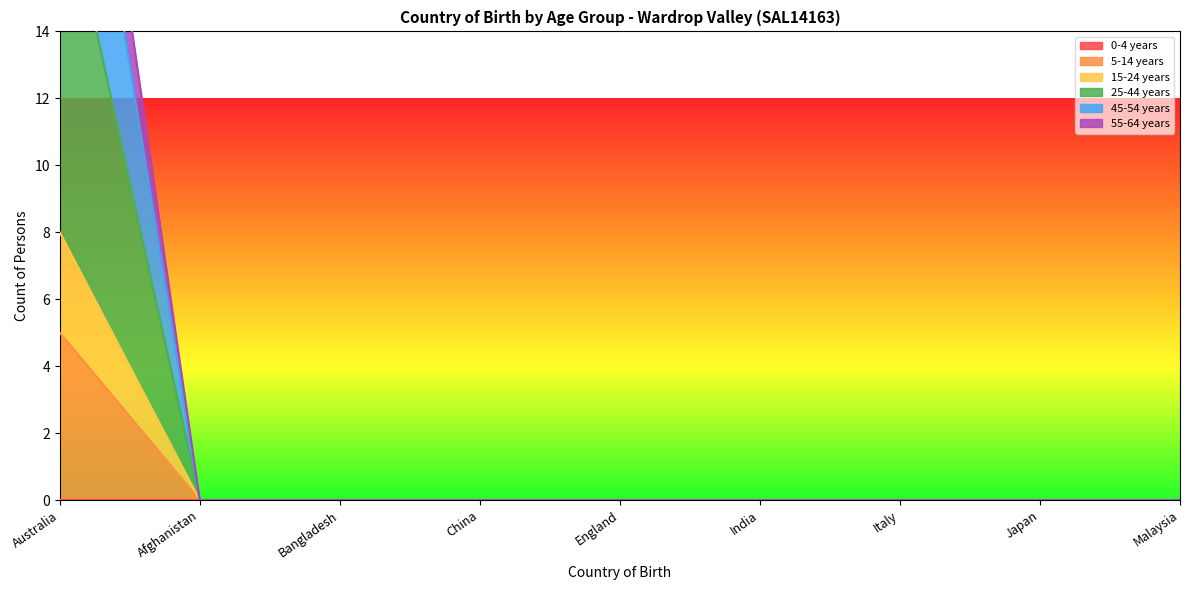

Between Afghanistan and Australia, which is larger?

Australia